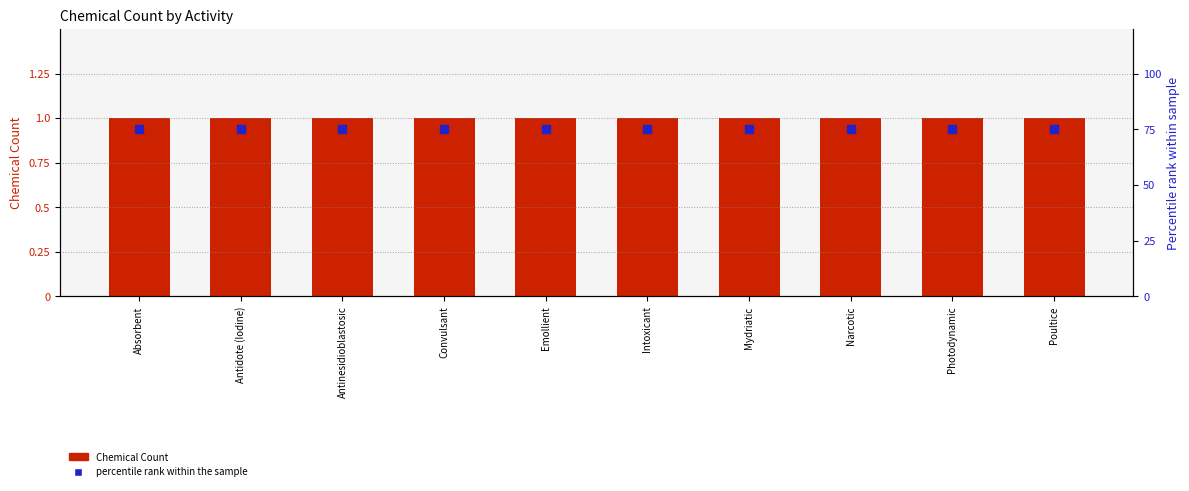

Which series contains the lowest Y value?

Chemical Count